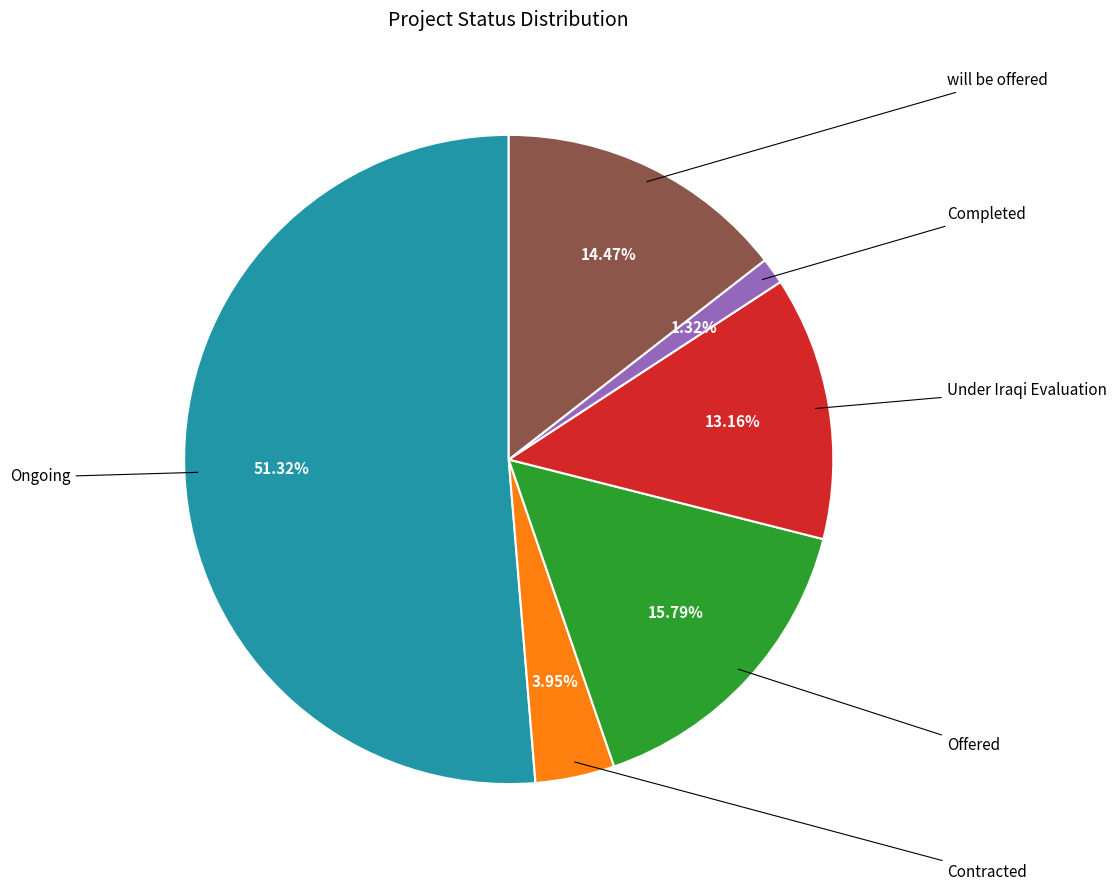

How many slices are in this pie chart?

6